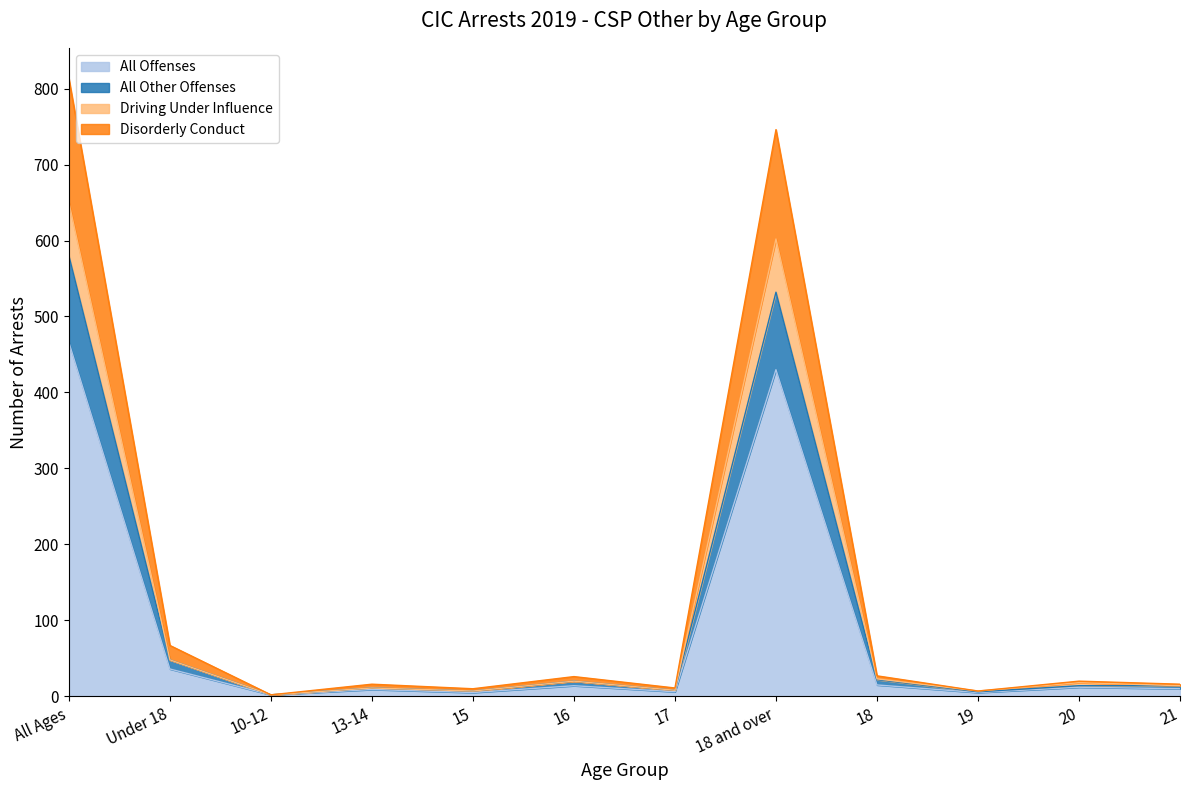

At which label is All Offenses closest to 234?

18 and over